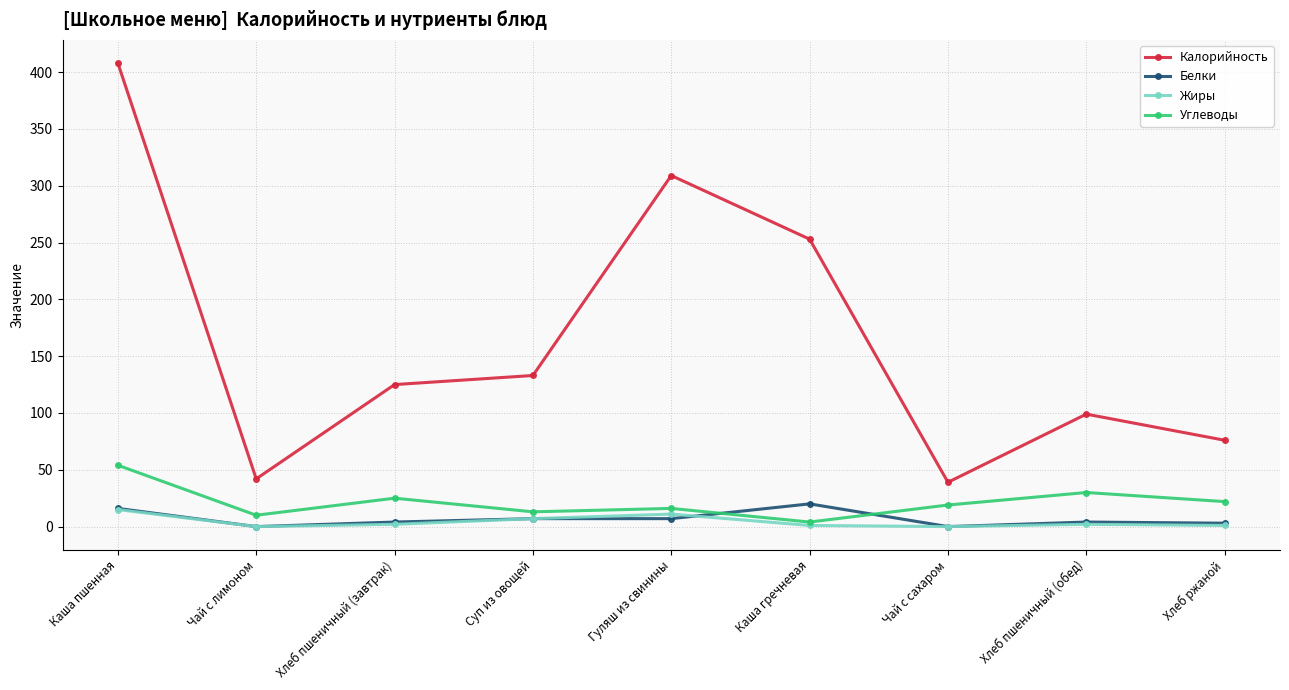

At which category does the chart reach its peak across all series?

Каша пшенная